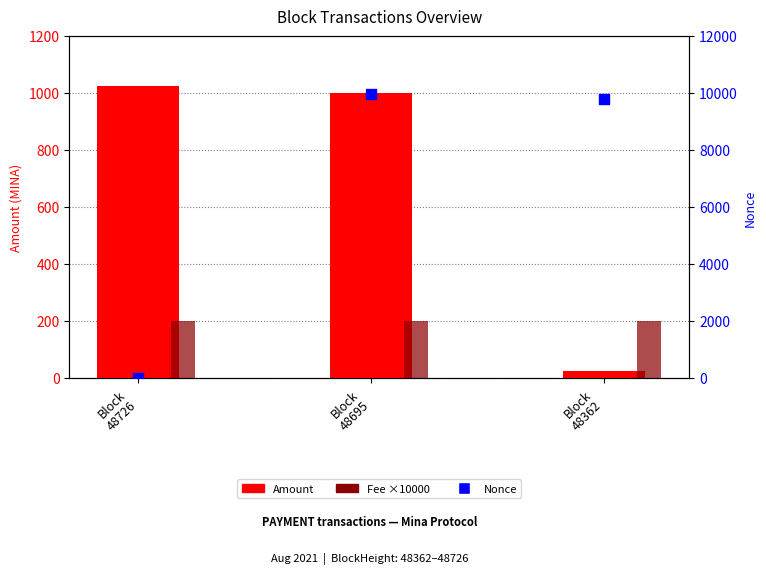

Which series has the widest spread of Y values?

Nonce